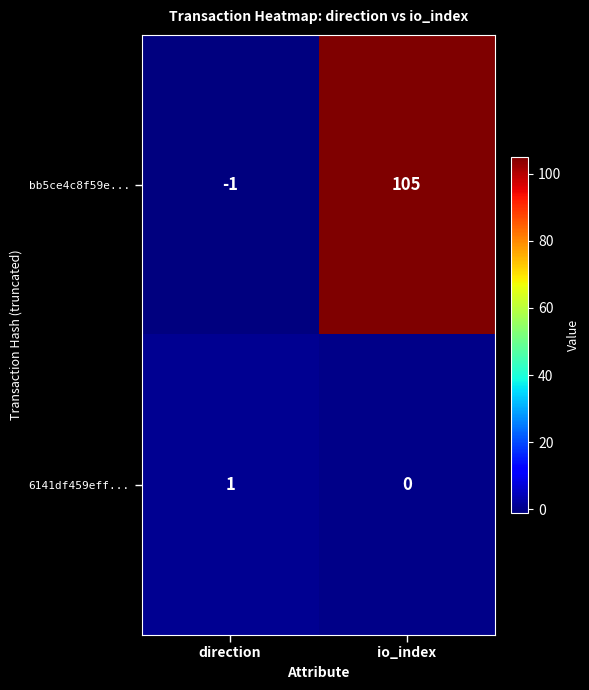

Which category has the highest value across all series?

io_index